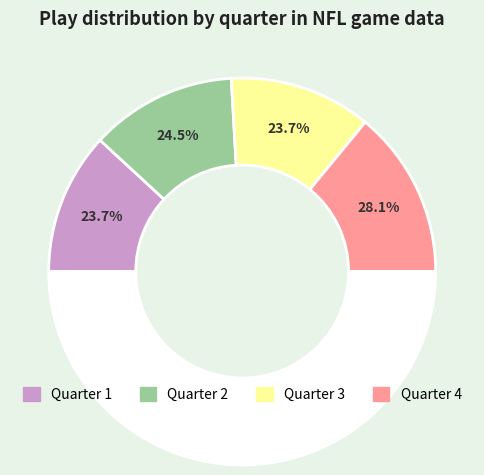

Is it true that Quarter 3 is 24% of the pie?

True